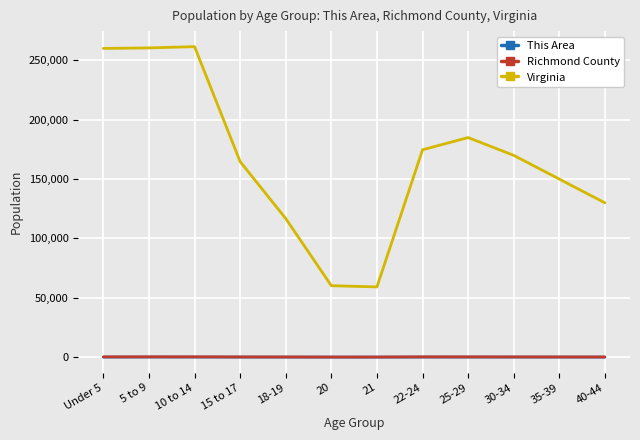

Which series has the widest spread of values?

Virginia